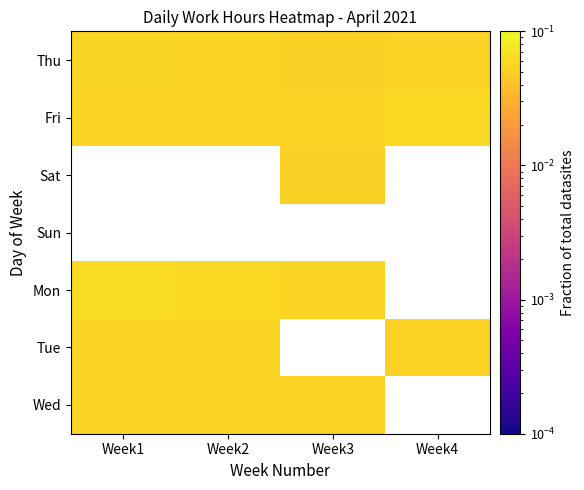

List the series in order of their peak value, lowest first.

Thu, Fri, Sat, Sun, Wed, Tue, Mon